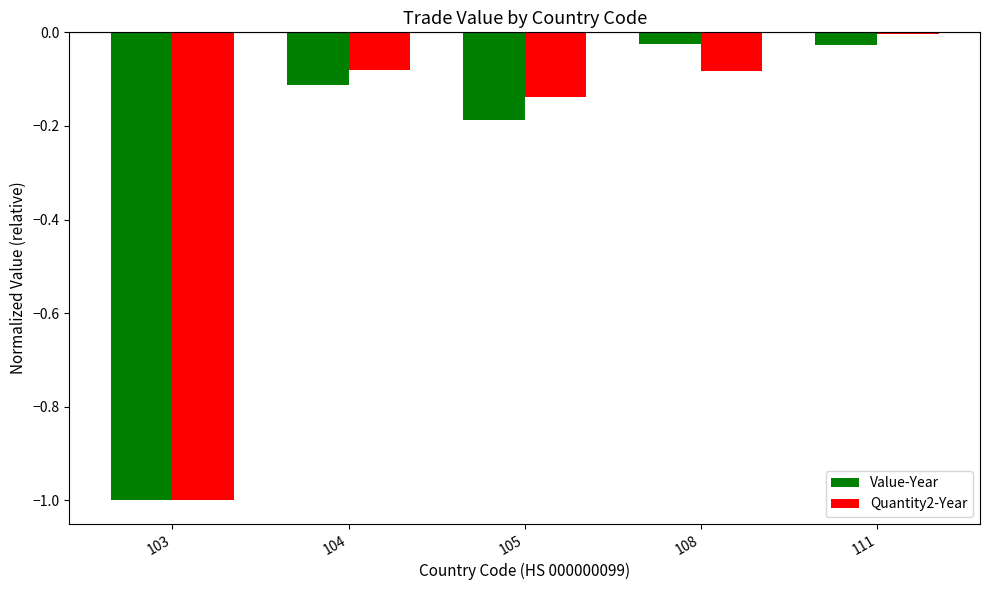

Which label corresponds to the largest value in the chart?

111